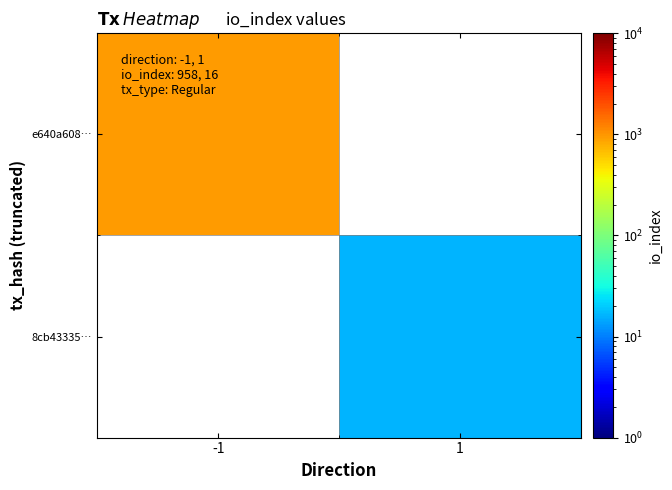

How many values in e640a608… are above zero?

1